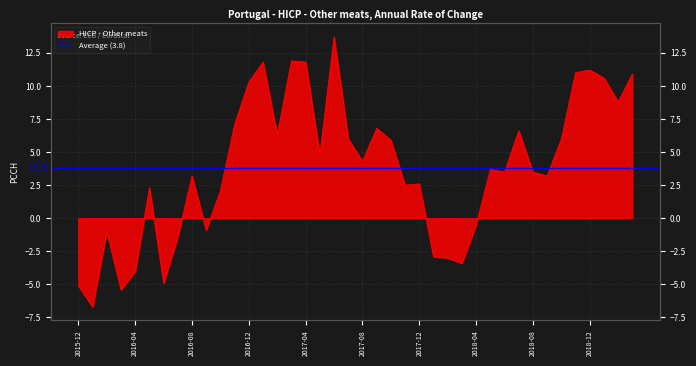

What is the value of the 2nd point from the left?

-6.7